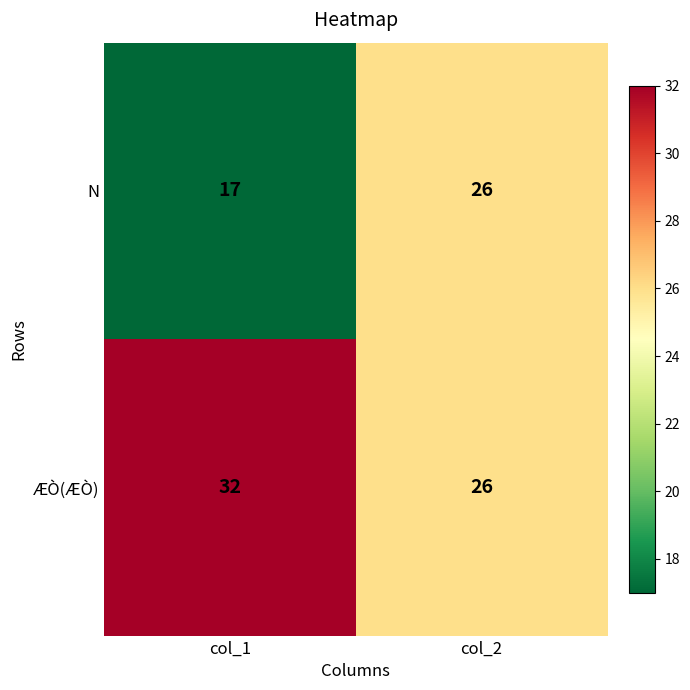

Reading left to right, extract all data points from this chart.

N: col_1=17	col_2=26
ÆÒ(ÆÒ): col_1=32	col_2=26